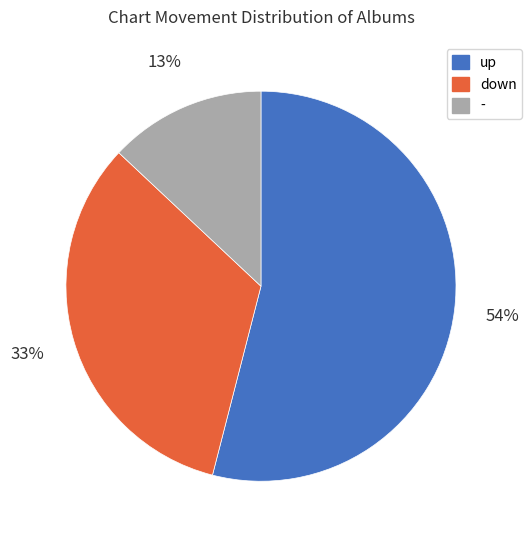

To the nearest percent, what is the combined percentage of down and -?

46%